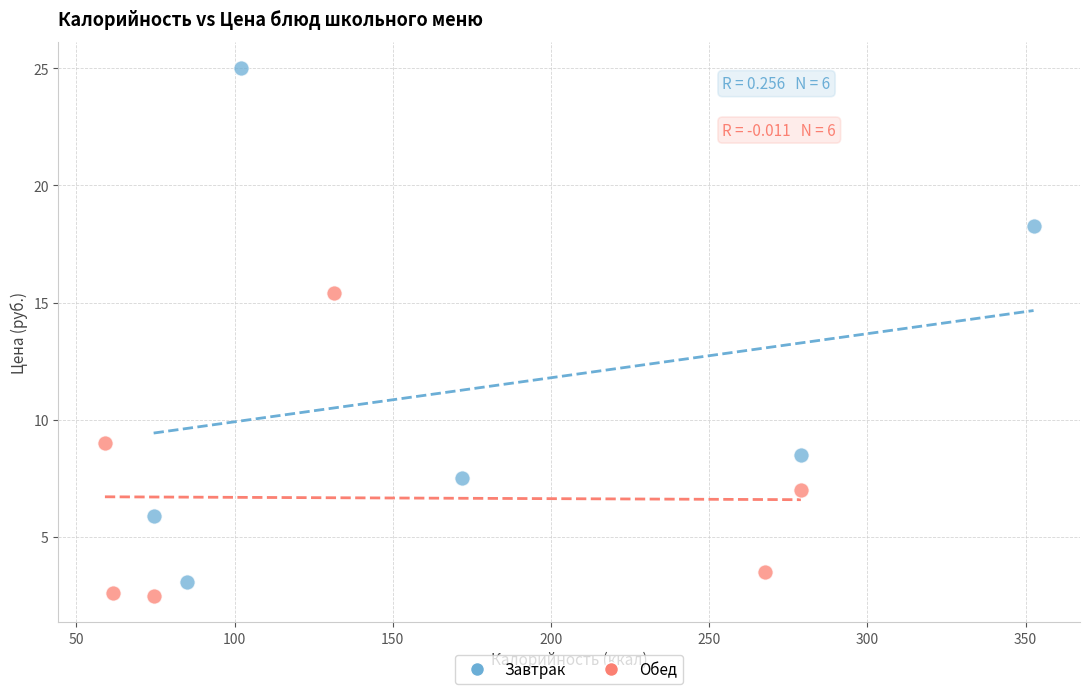

Which series contains the highest Y value?

Завтрак